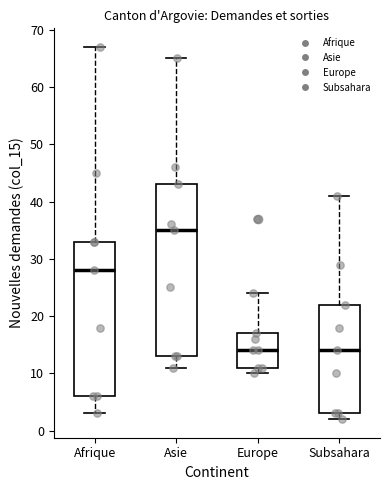

Reading left to right, transcribe this box plot: for each box, give where its median line is, the range the box spans, and where its two whiskers end, as read against the y-axis. The values are not printed on the chart, so give them approximately, as read against the axis.

Afrique: median 28, box 6 to 33, whiskers 3 to 67
Asie: median 35, box 13 to 43, whiskers 11 to 65
Europe: median 14, box 11 to 17, whiskers 10 to 24
Subsahara: median 14, box 3 to 22, whiskers 2 to 41